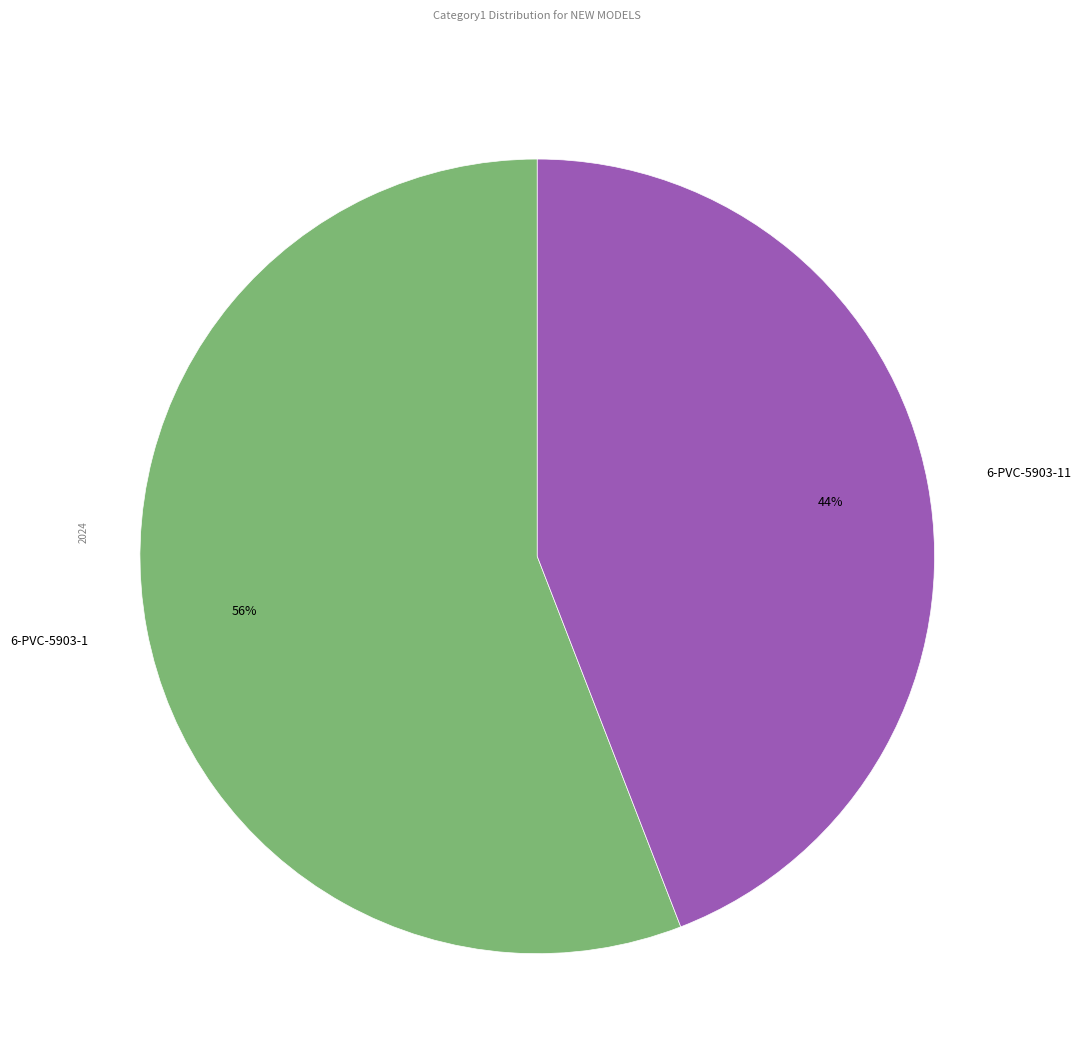

What is the ratio of the value at 6-PVC-5903-11 to the value at 6-PVC-5903-1?

0.8